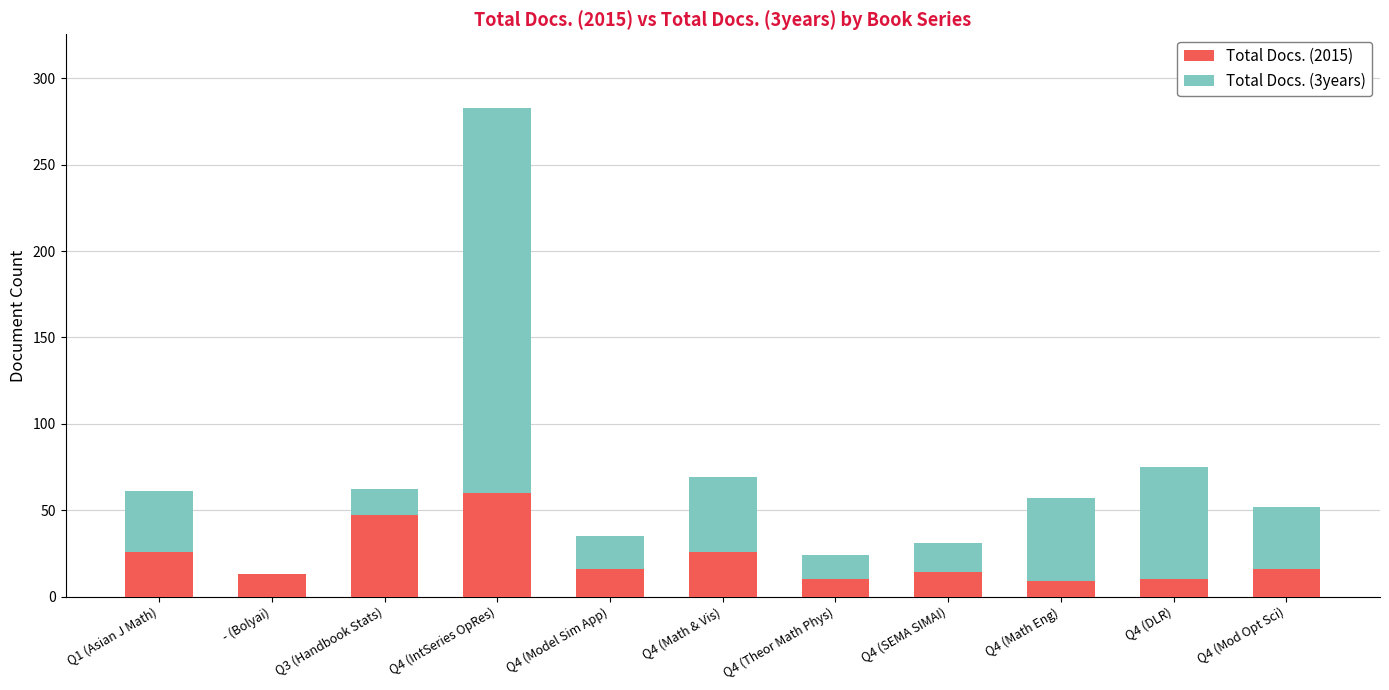

What is the total value across all series at - (Bolyai)?

13